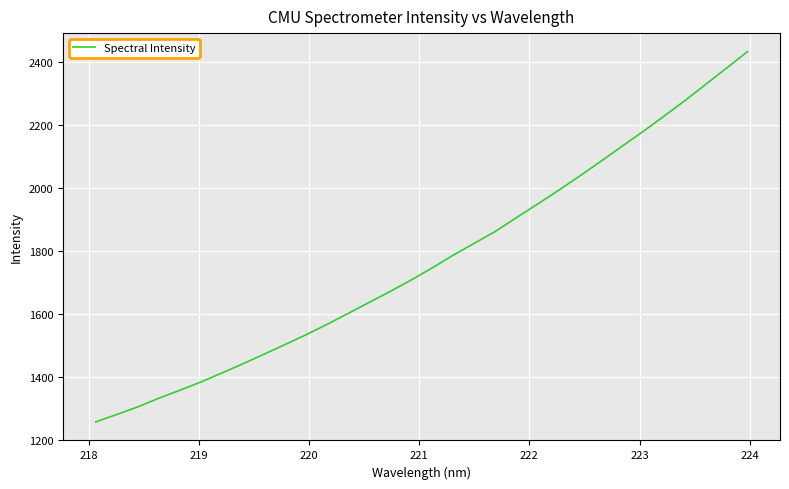

What is the smallest value displayed?

1256.9